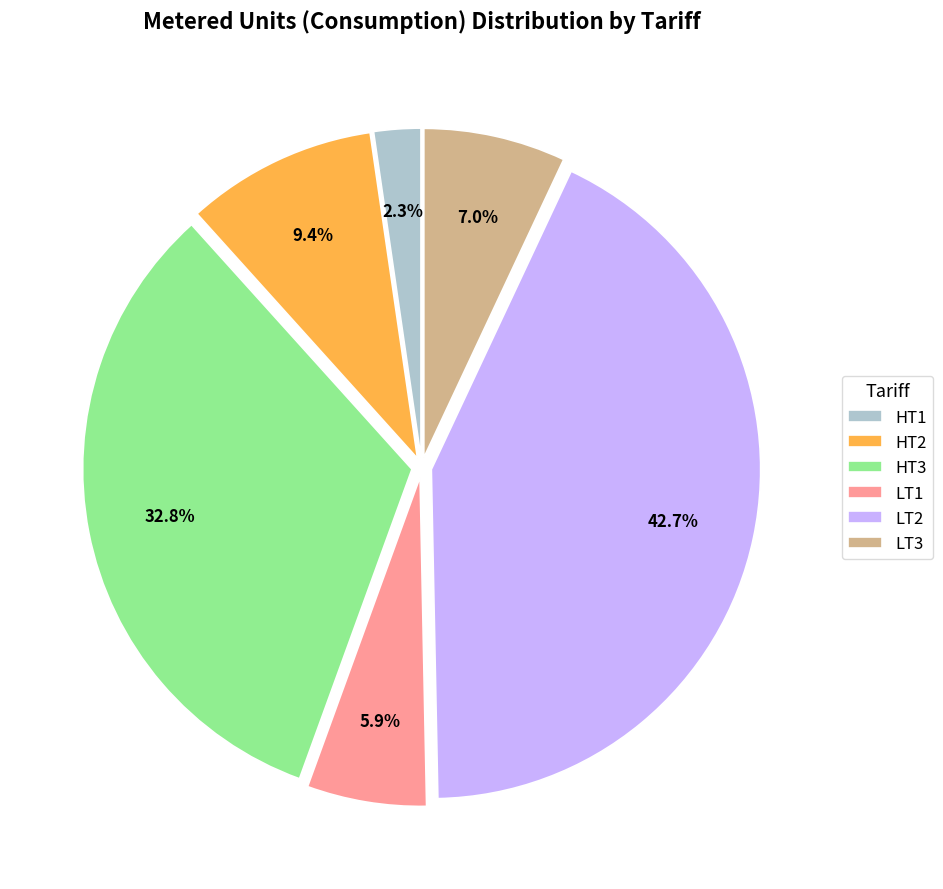

To the nearest percent, what is the difference between the HT1 and LT2 slice percentages?

40%